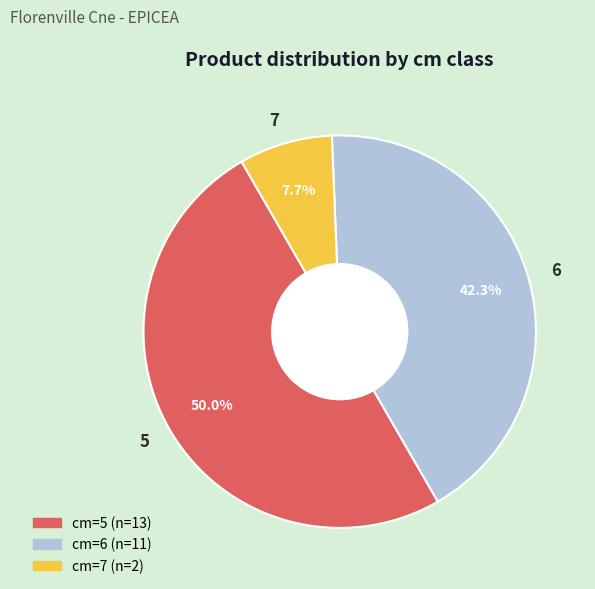

Does 7 account for over 50% of the chart?

No